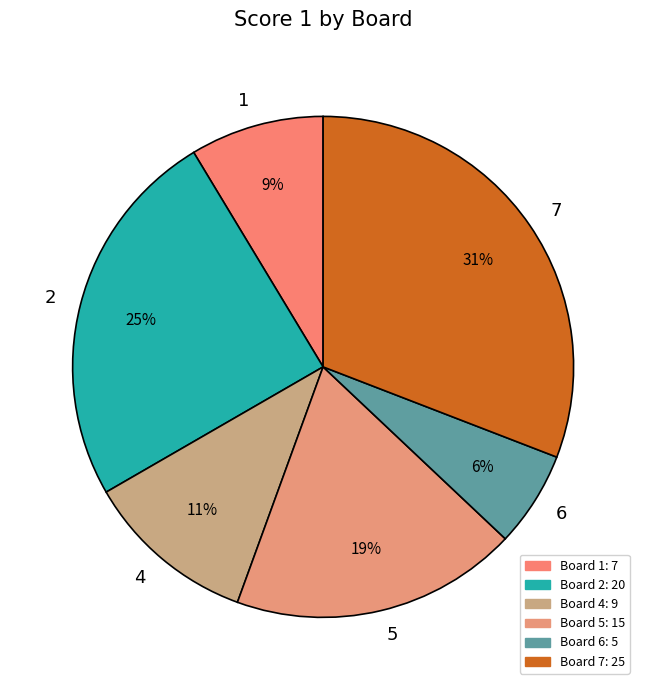

How many slices are in this pie chart?

6